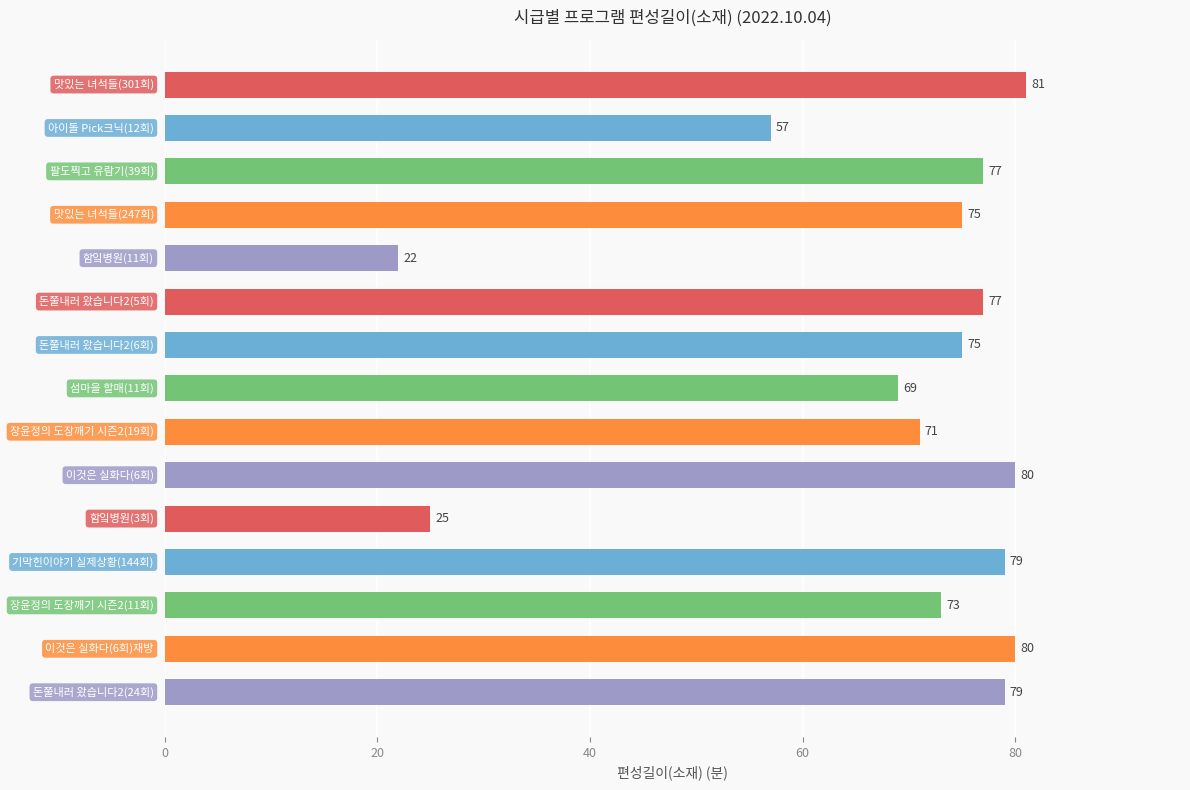

What is the average value?

68